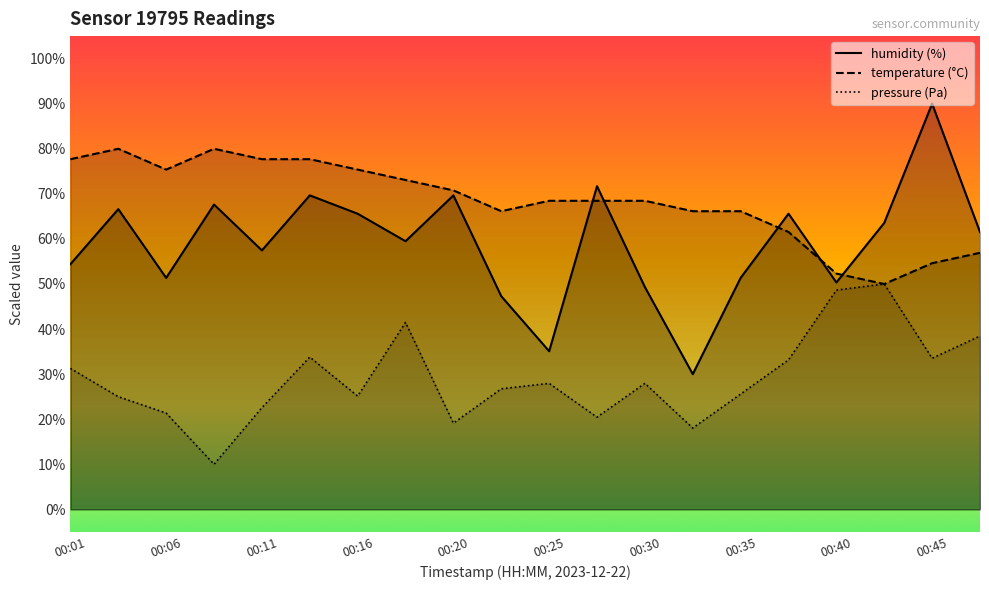

What is the highest value of the pressure (Pa) series?

50.0